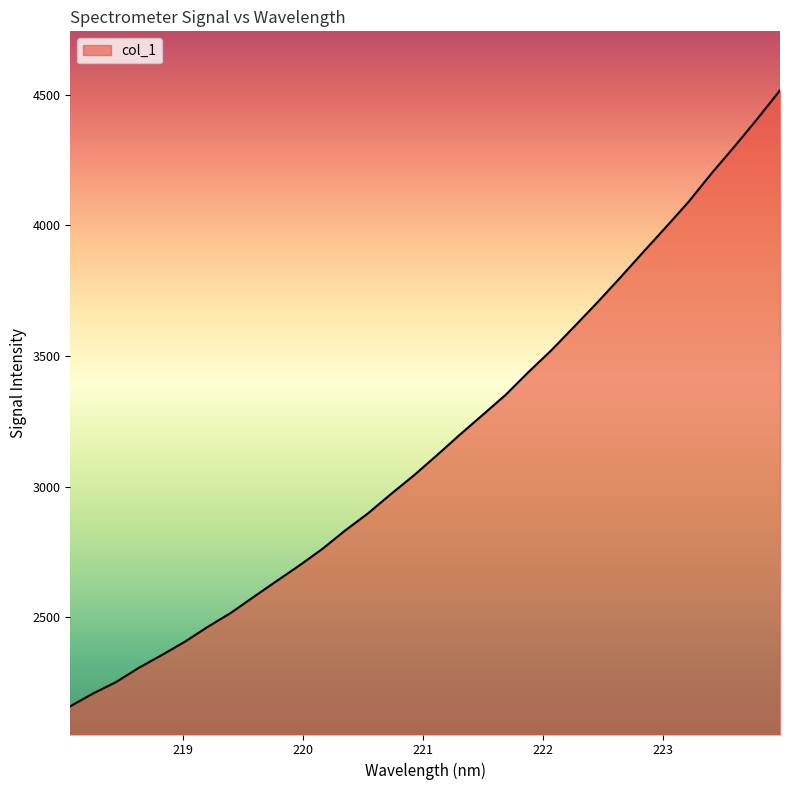

What is the maximum value shown in the chart?

4516.1